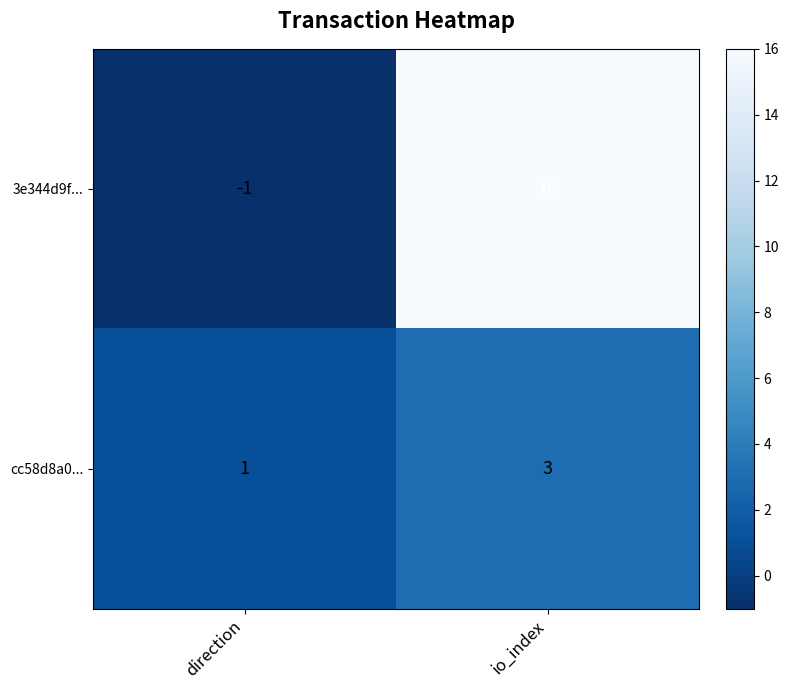

At which label is 3e344d9f... closest to 7?

direction